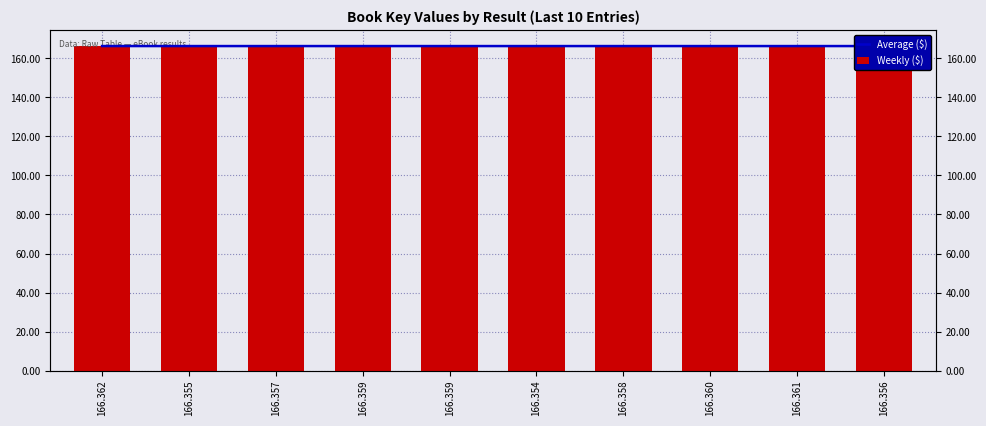

What is the approximate value of Average ($) at 166.358?

166357691.4